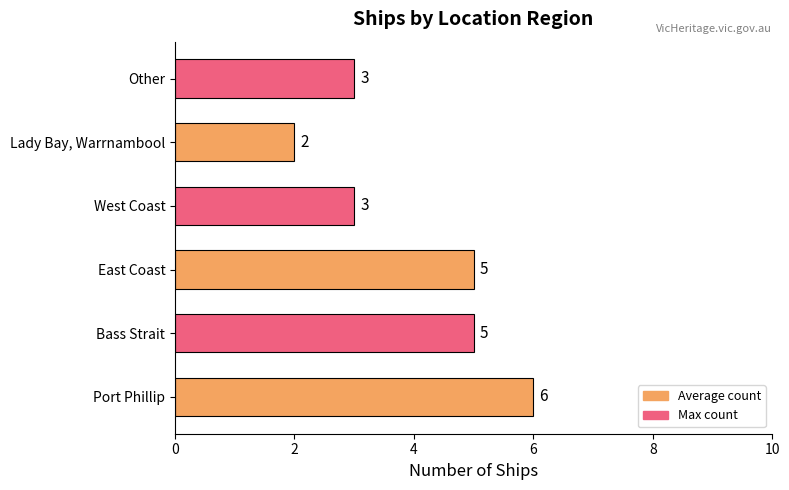

What is the change in value from Port Phillip to West Coast?

-3